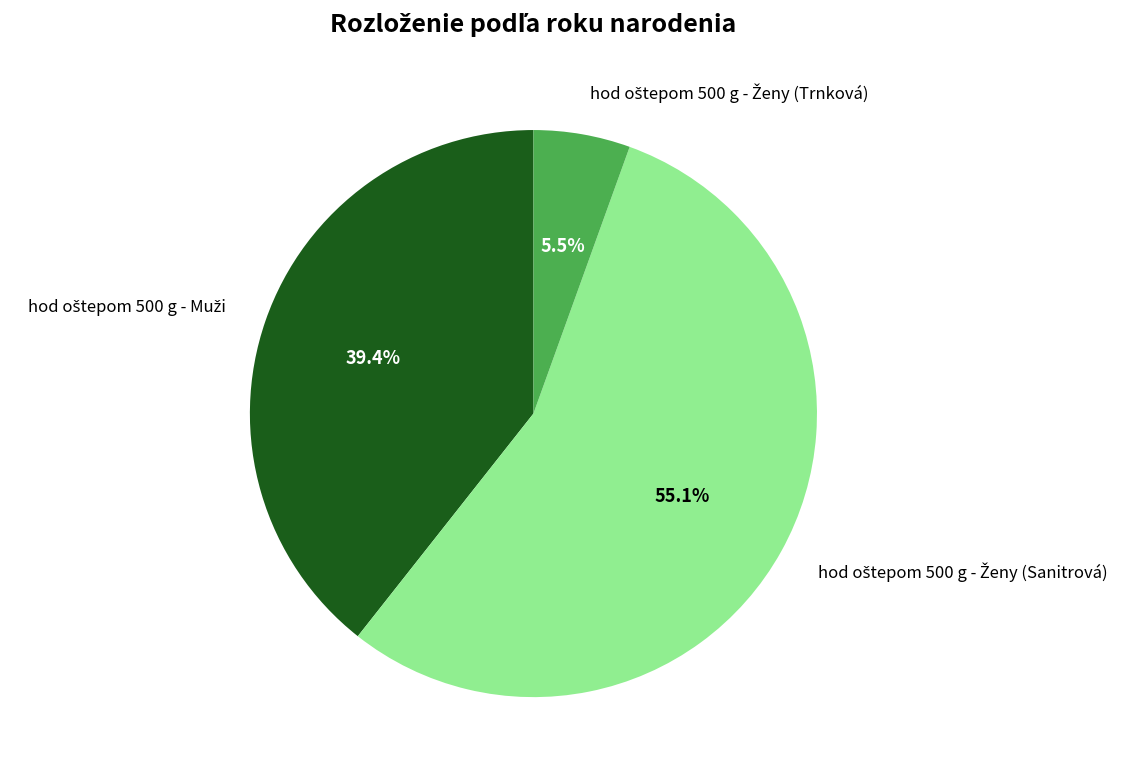

Does any single category account for the majority?

Yes